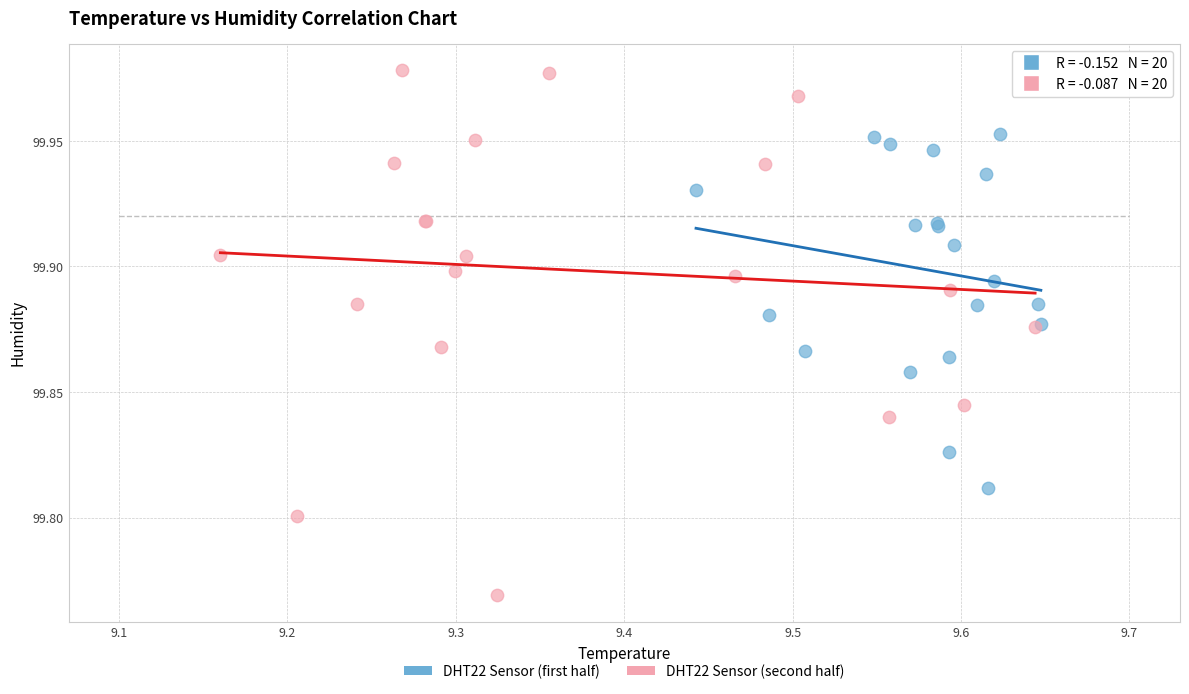

Which series reaches the maximum Y coordinate?

DHT22 Sensor (second half)